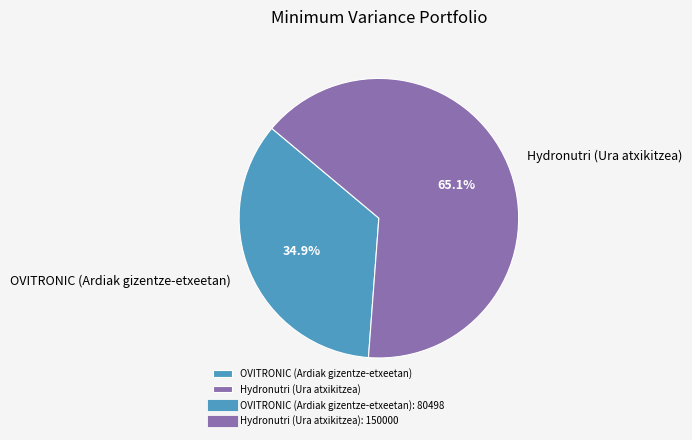

To the nearest percent, what is the average slice percentage?

50%